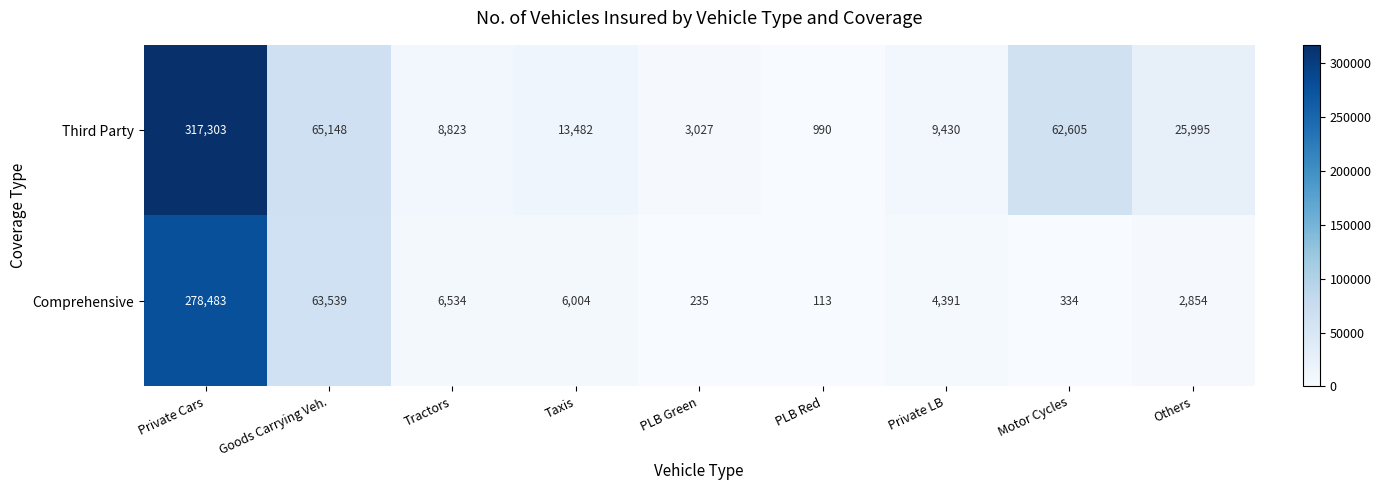

Which series has the widest spread of values?

Third Party